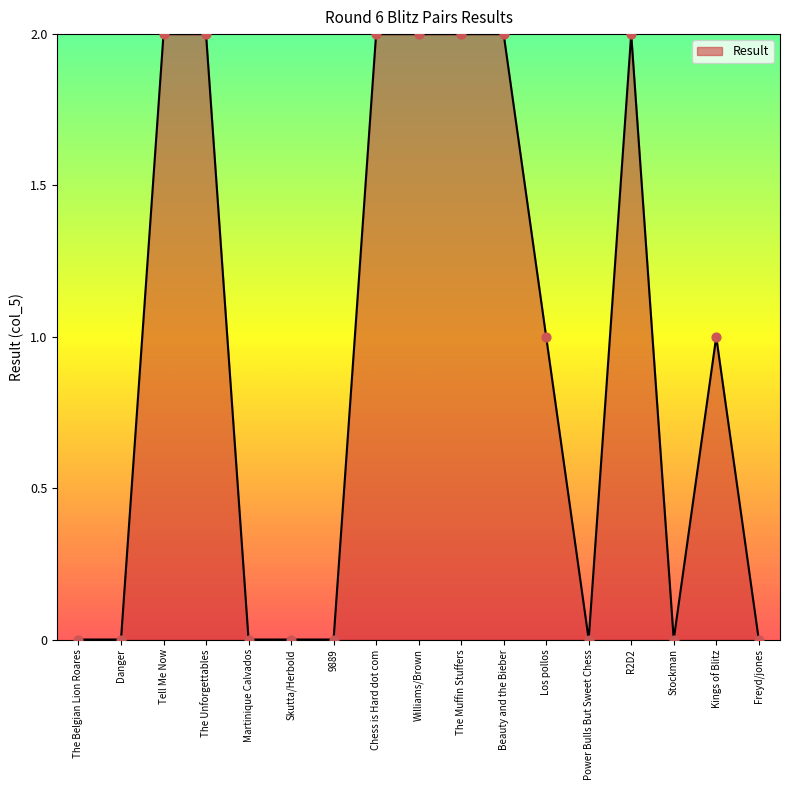

What is the ratio of the value at Tell Me Now to the value at Beauty and the Bieber?

1.0